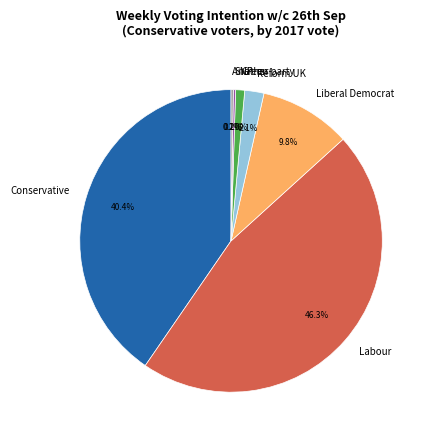

True or false: Green accounts for 1% of the total.

True